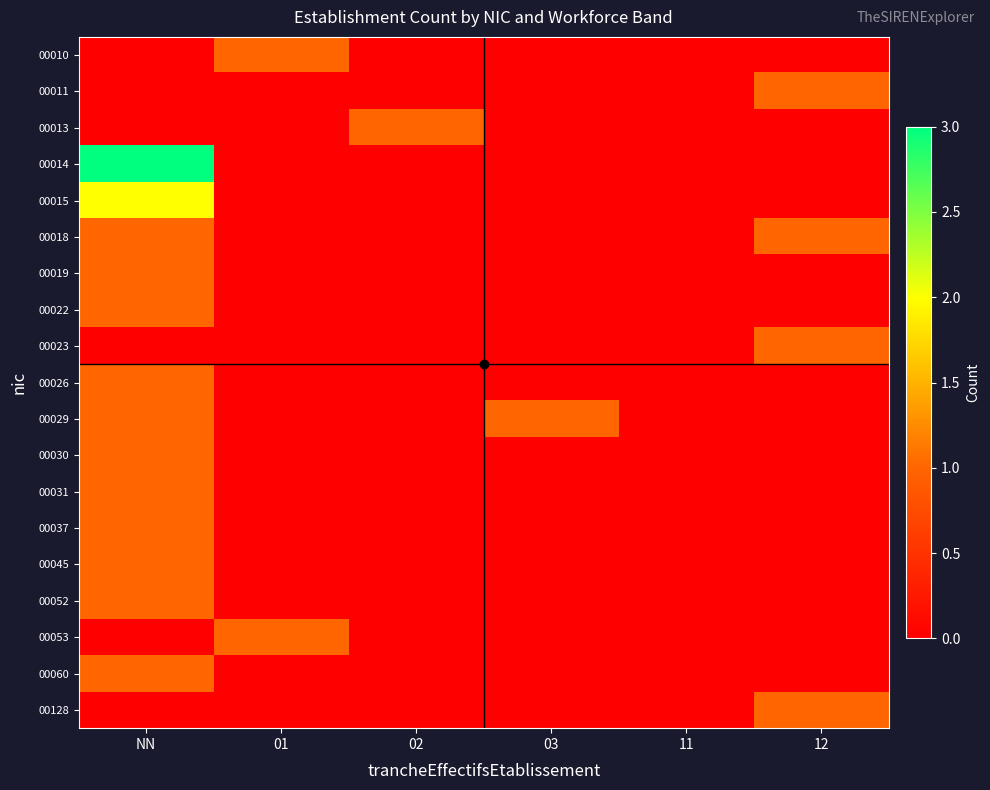

Which series has the widest spread of values?

00014